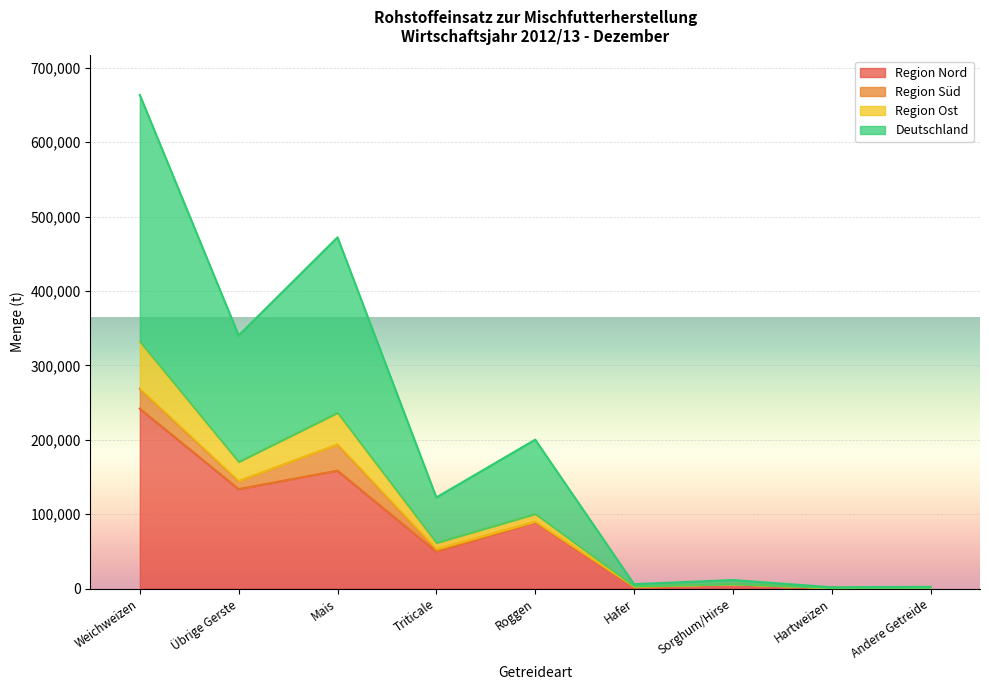

True or false: Deutschland has a value of 340128 at Übrige Gerste.

True